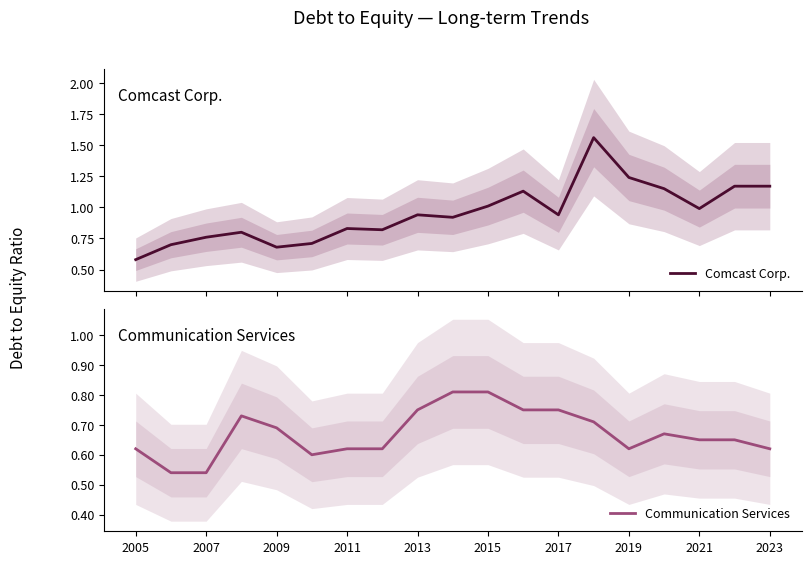

True or false: Comcast Corp. and Communication Services cross at least once.

True